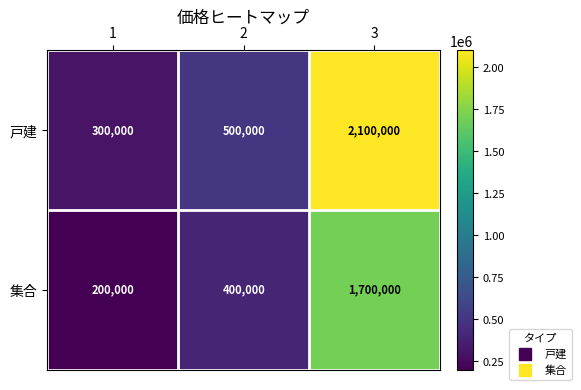

Count the 戸建 values in the range 300000 to 2100000.

3